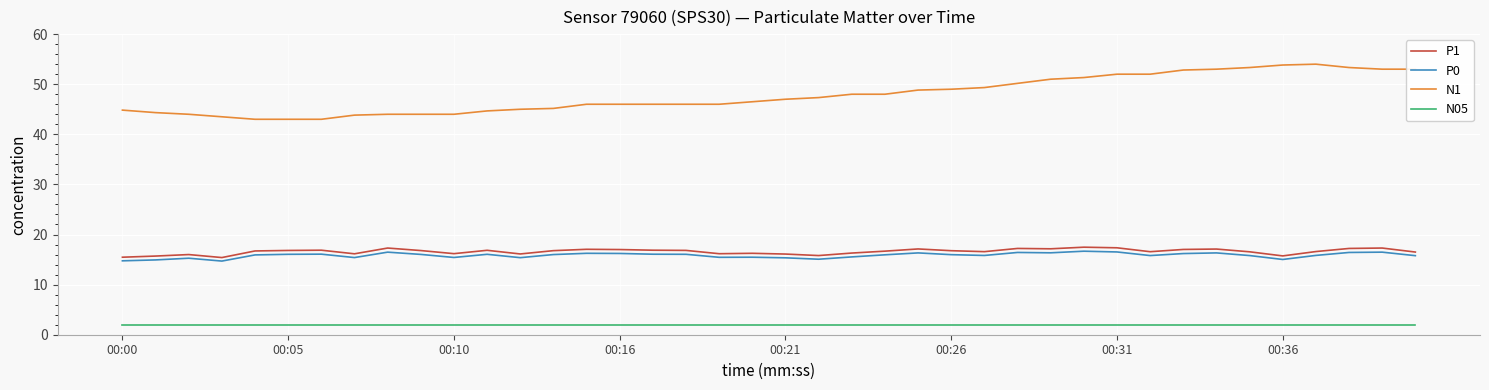

True or false: P0 and N05 cross at least once.

False